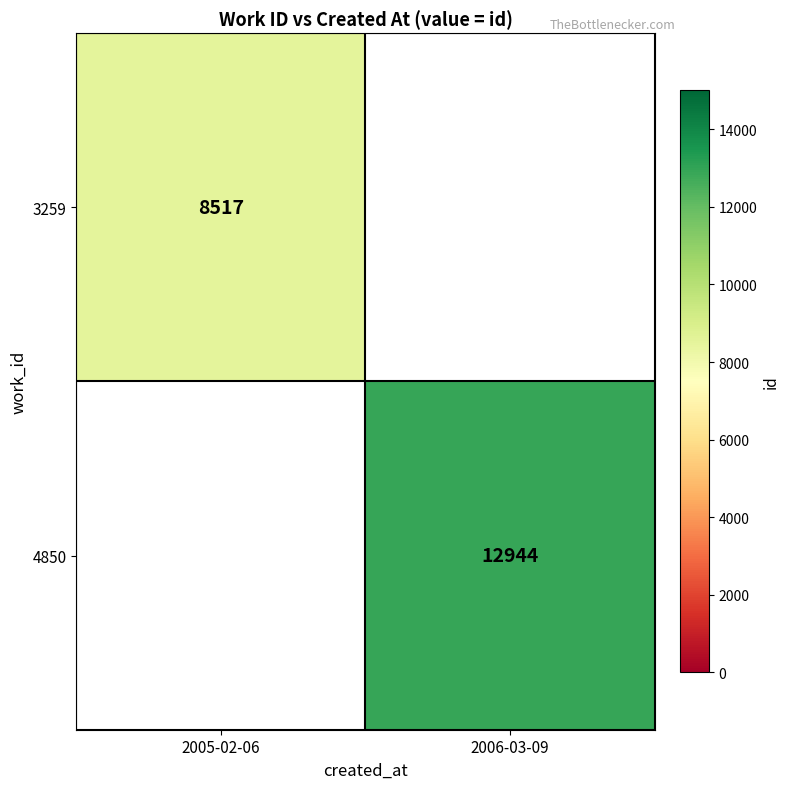

Is it true that 3259 equals 5019 at 2005-02-06?

False